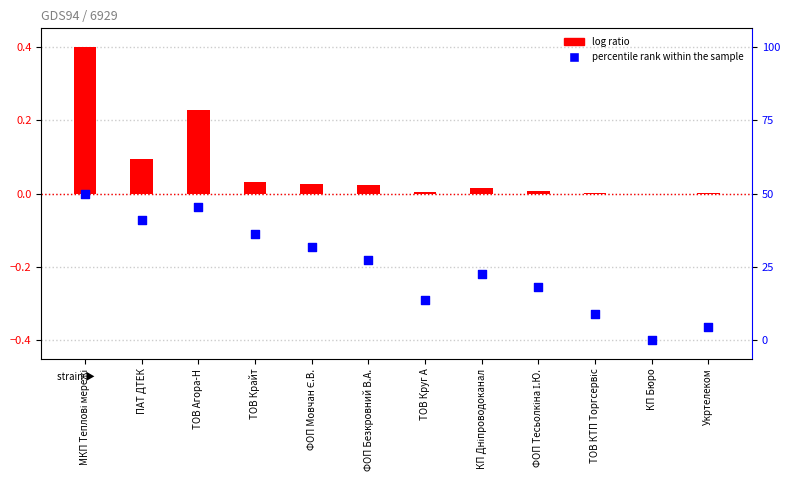

Is the value of log ratio at ФОП Мовчан Є.В. greater than the value of percentile rank within the sample at КП Бюро?

Yes